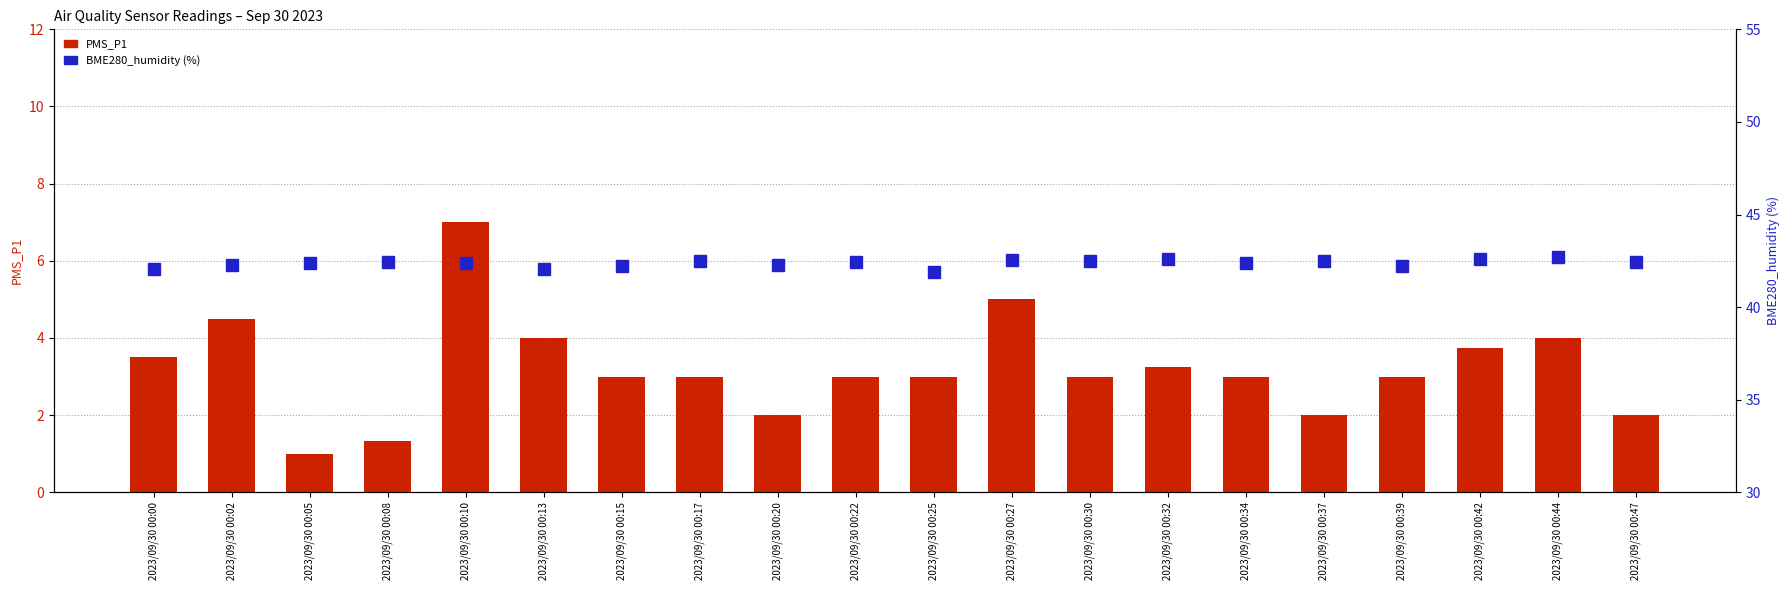

The value of BME280_humidity at 2023/09/30 00:44 is 25.7. True or false?

False